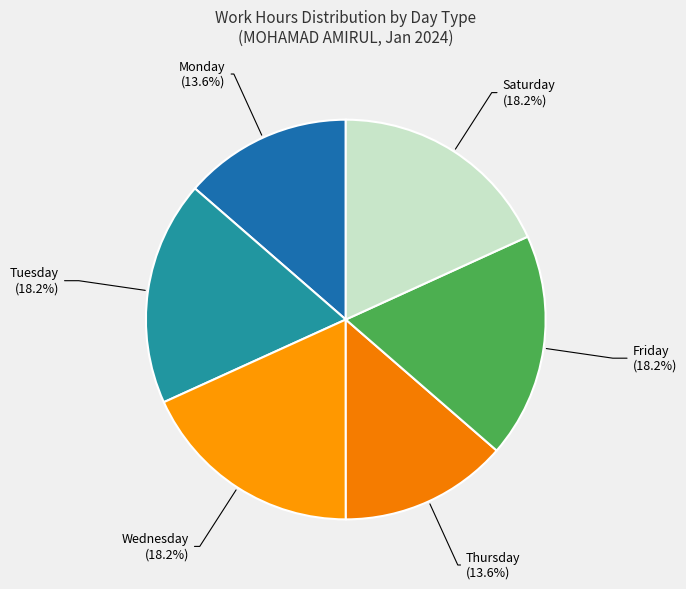

What is the ratio of the value at Monday (13.6%) to the value at Saturday (18.2%)?

0.7